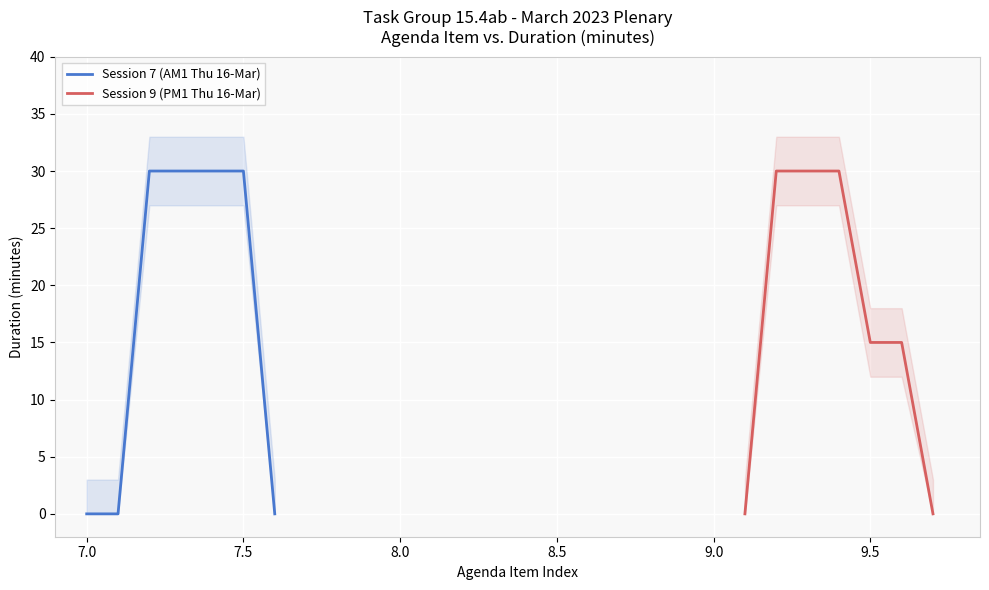

How many values in the Session 7 (AM1 Thu 16-Mar) series are below 30?

3